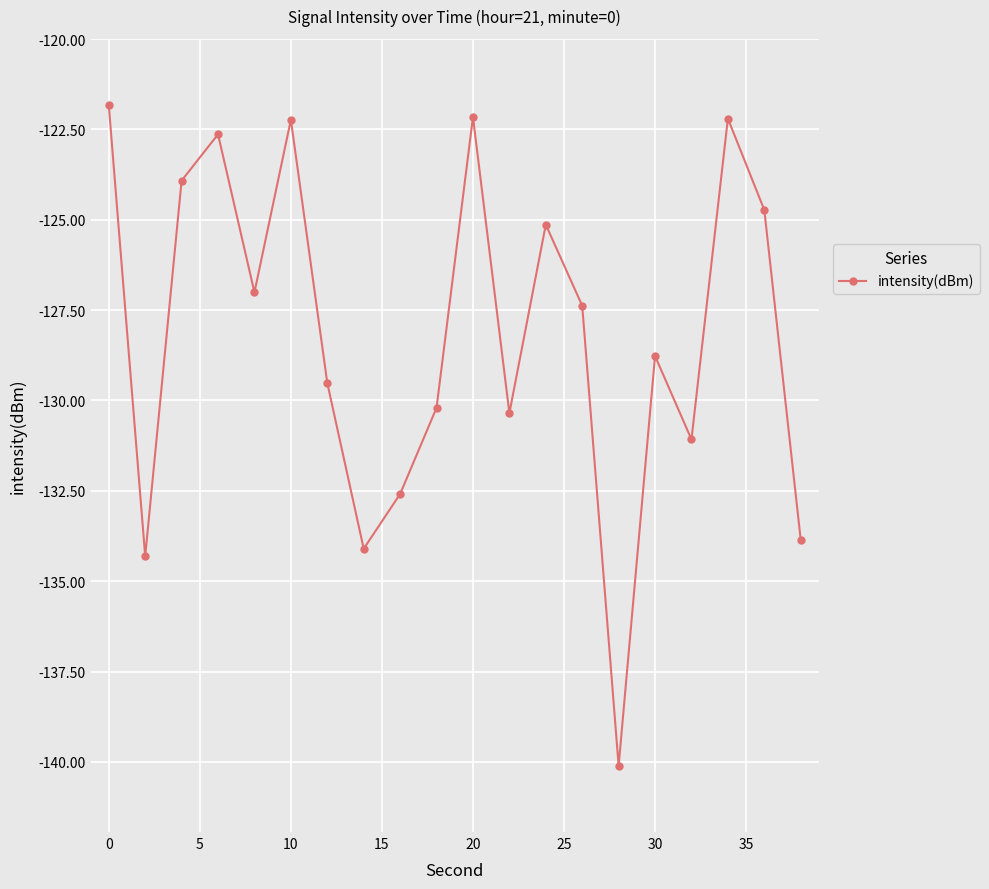

Count the number of data series in this chart.

1